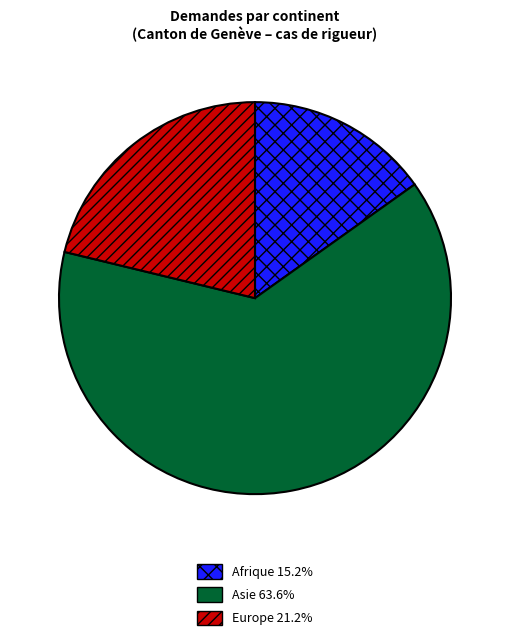

Is there a majority slice in this chart?

Yes